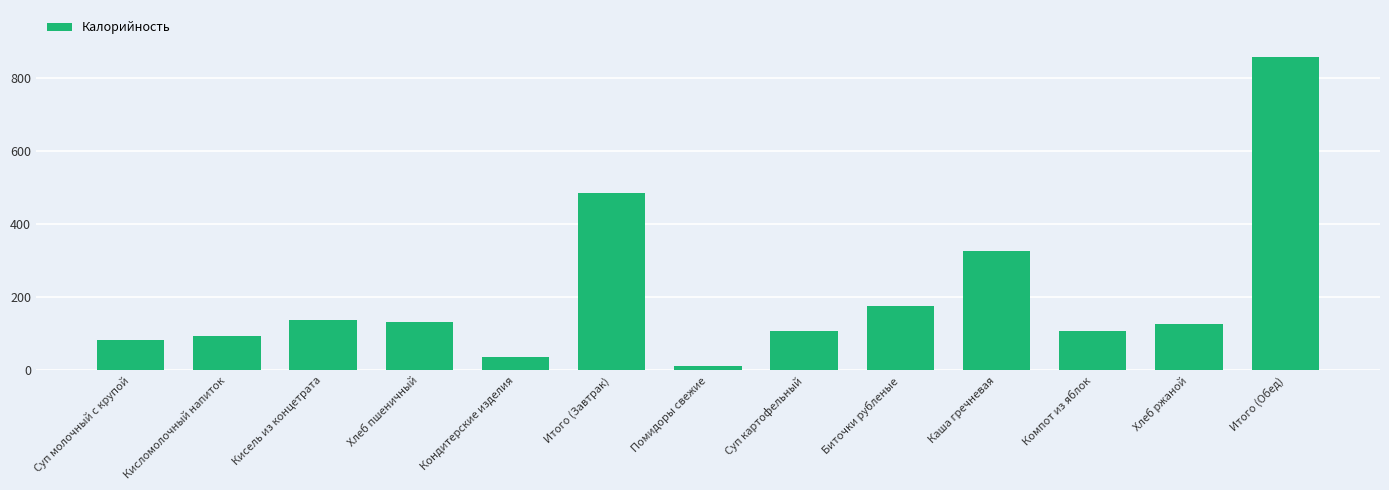

What is the label of the 8th bar from the left?

Суп картофельный